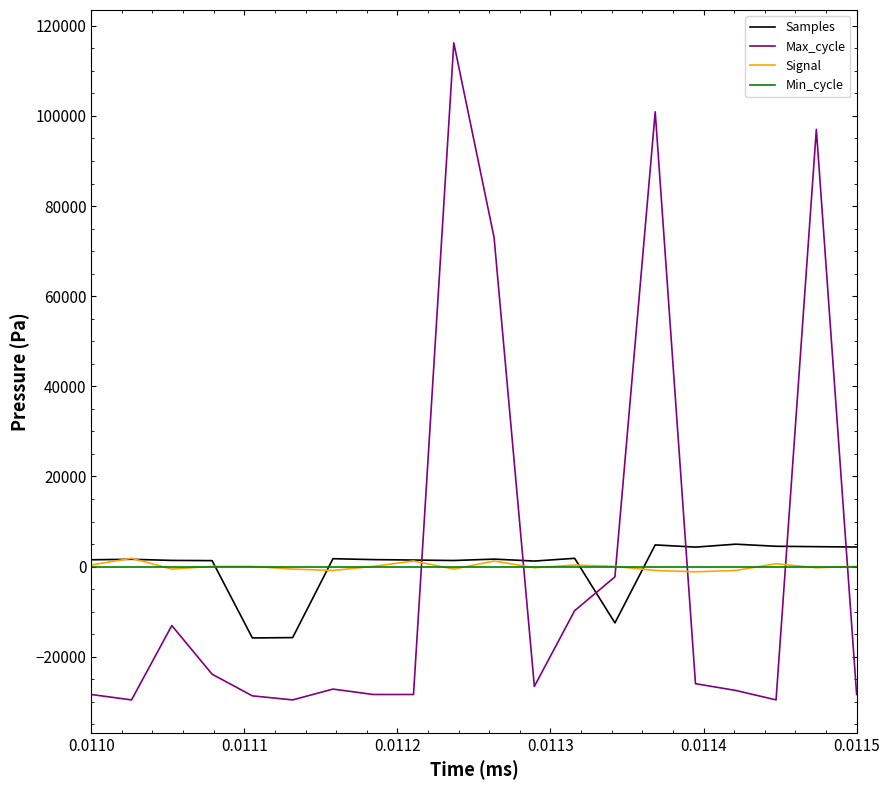

What is the smallest value displayed?

-29580.0